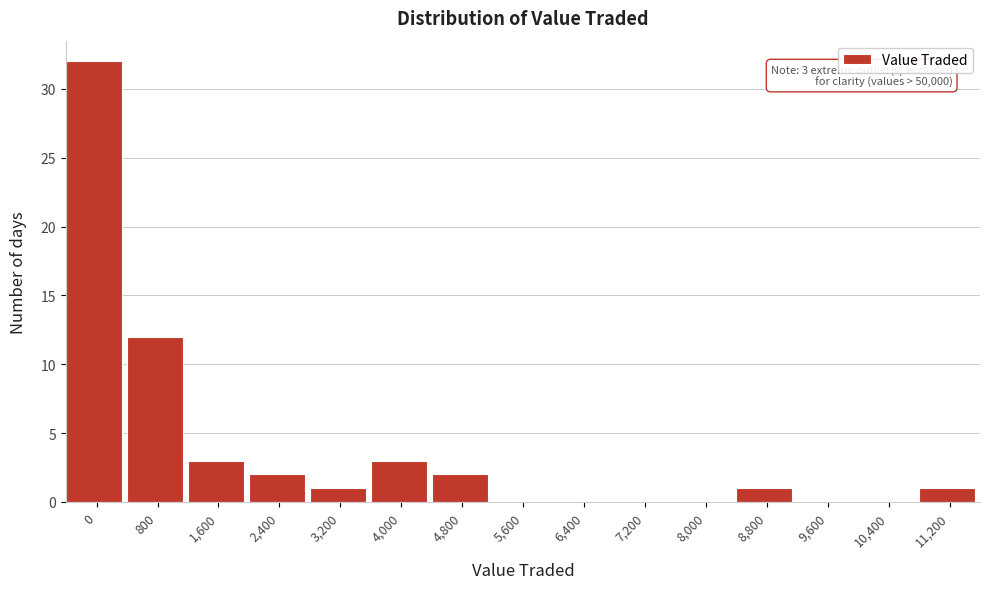

Reading right to left, list all the values displayed in this chart.

11,200=1	10,400=0	9,600=0	8,800=1	8,000=0	7,200=0	6,400=0	5,600=0	4,800=2	4,000=3	3,200=1	2,400=2	1,600=3	800=12	0=32